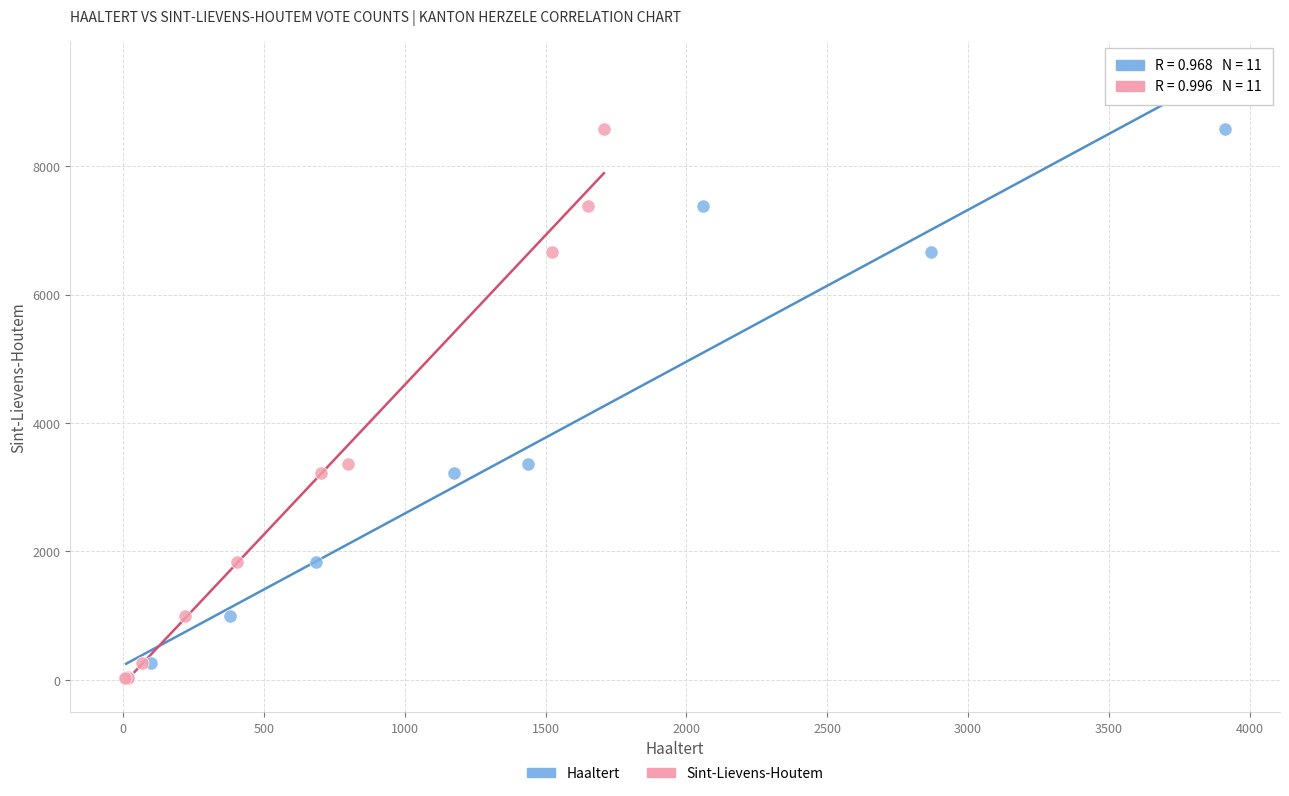

What are all the series names shown in the legend?

Haaltert, Sint-Lievens-Houtem